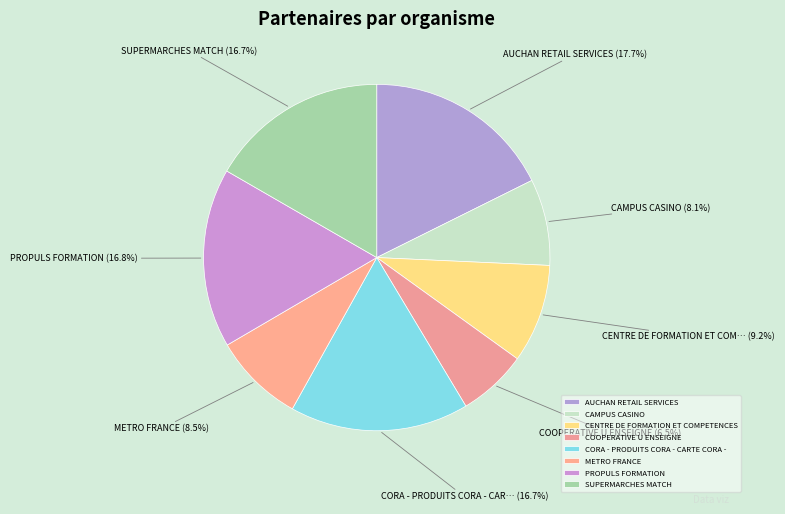

Which category has the smallest portion of the pie?

COOPERATIVE U ENSEIGNE